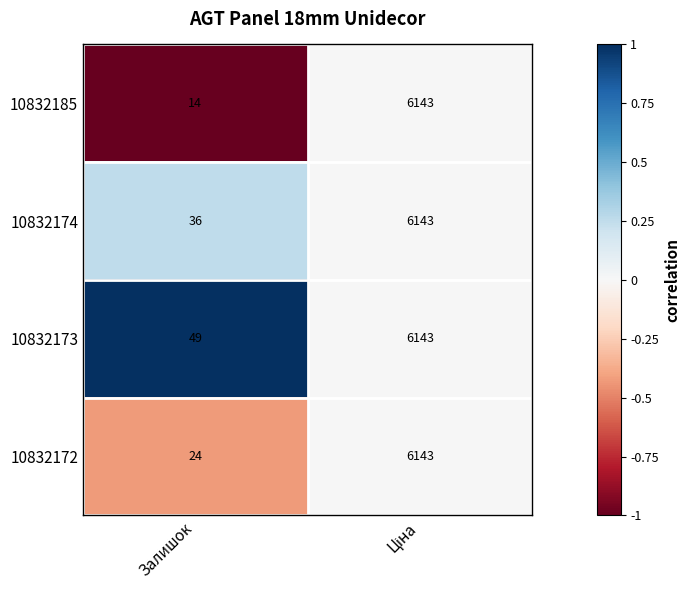

Is it true that 10832173 equals 18 at Залишок?

False